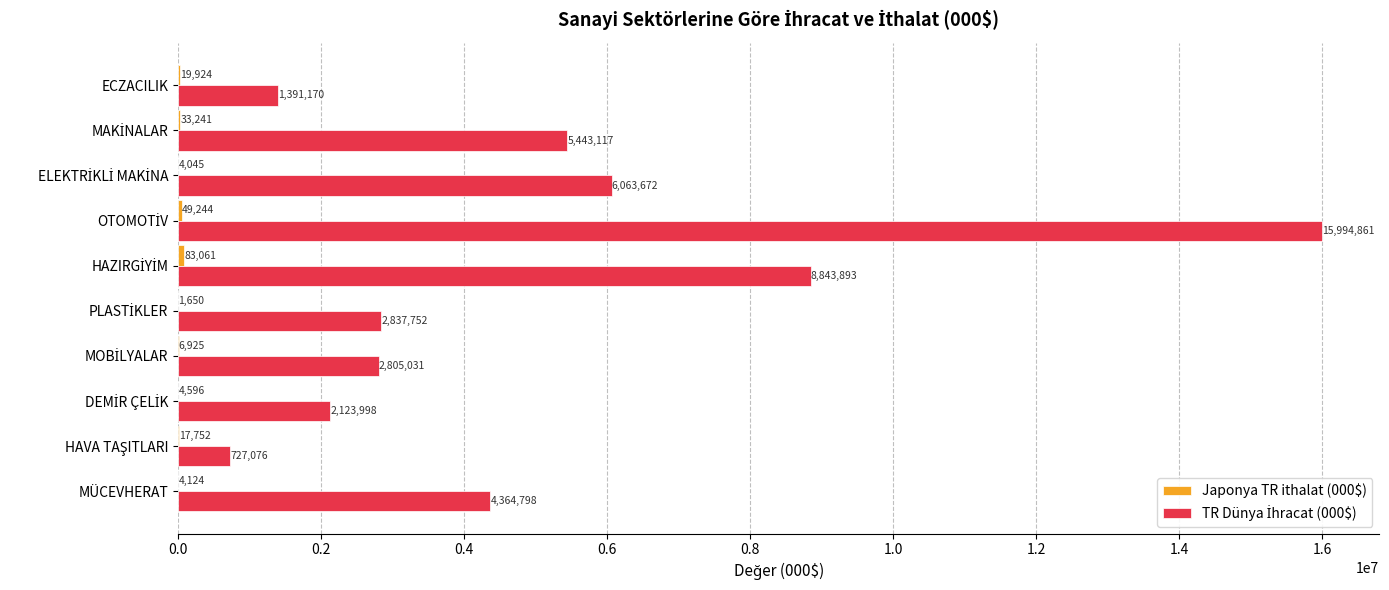

What is the maximum value shown in the chart?

15994860.7